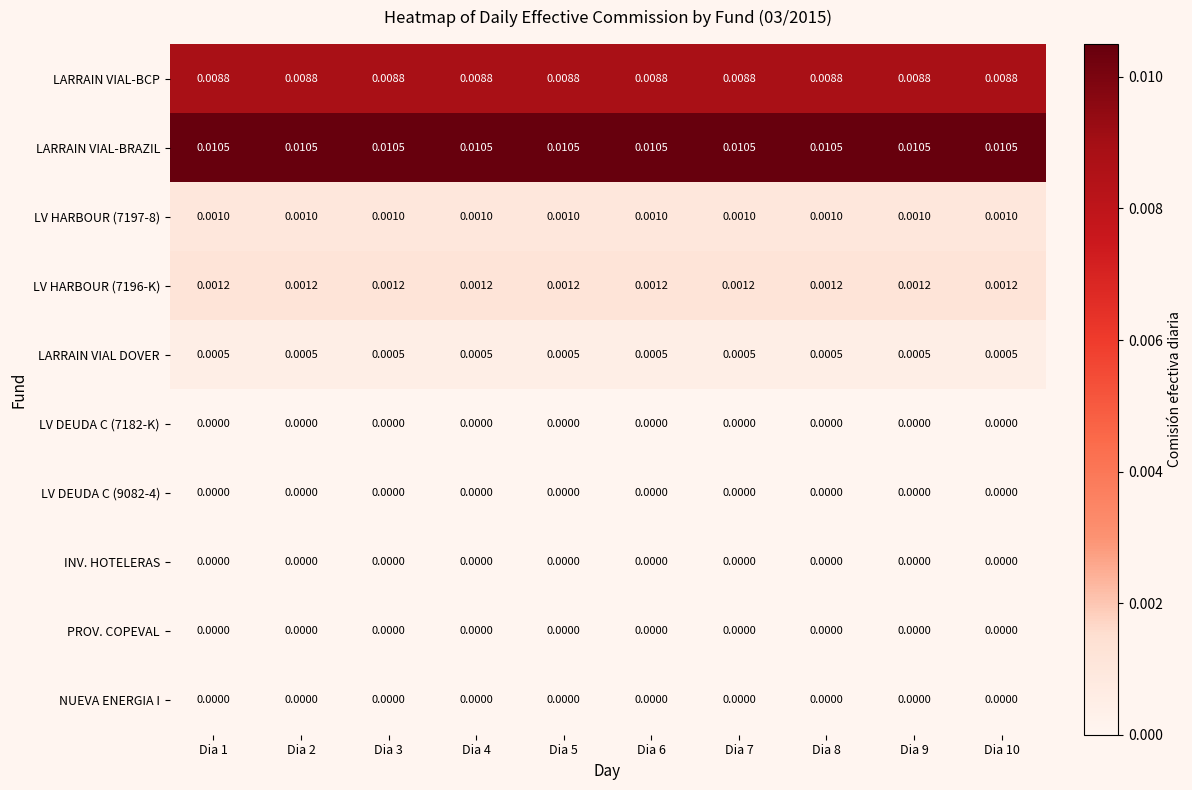

Which series has the largest total across all categories?

LARRAIN VIAL-BRAZIL